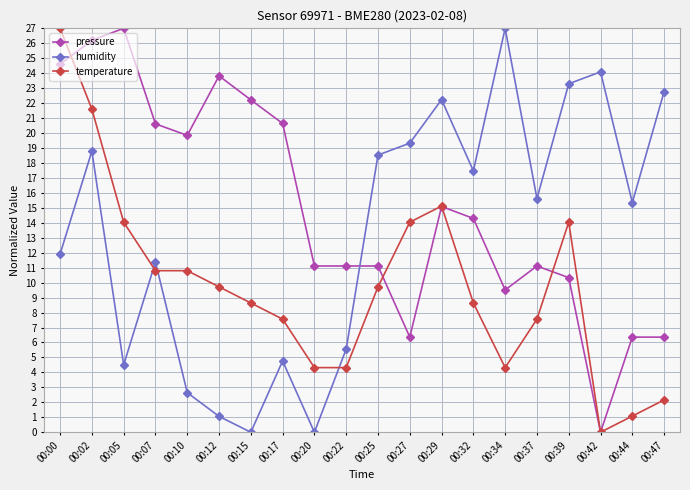

Where is the first local maximum for humidity?

00:02